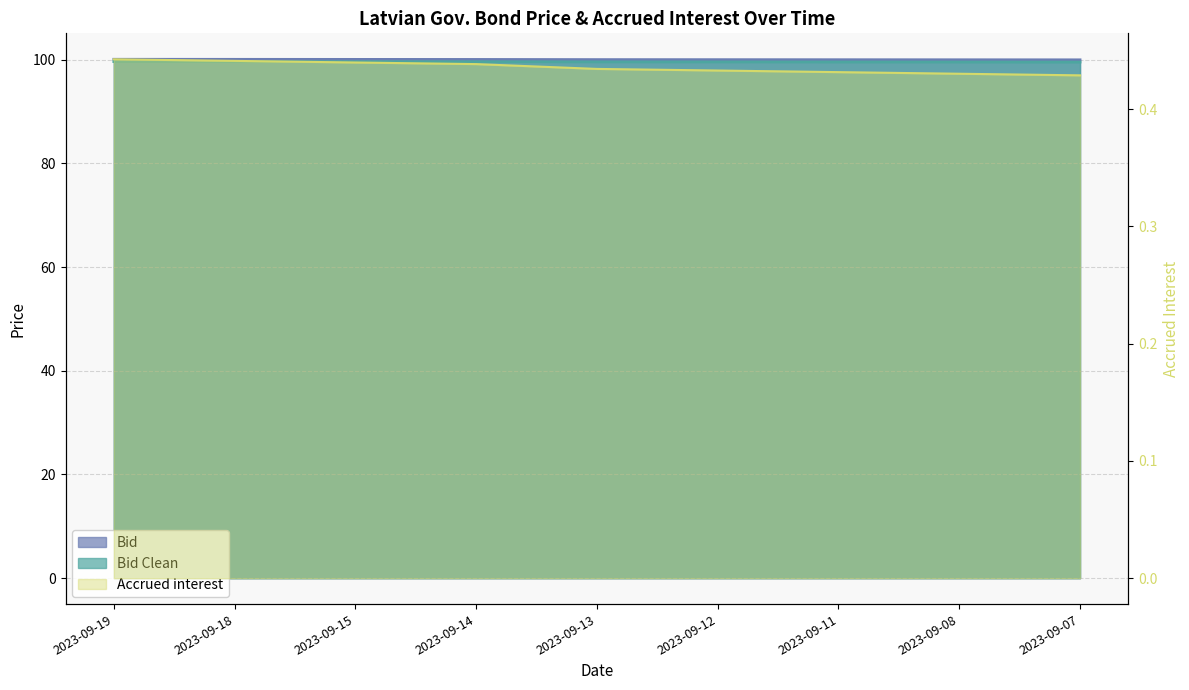

What is the difference between the maximum and minimum values in the Bid Clean series?

0.1